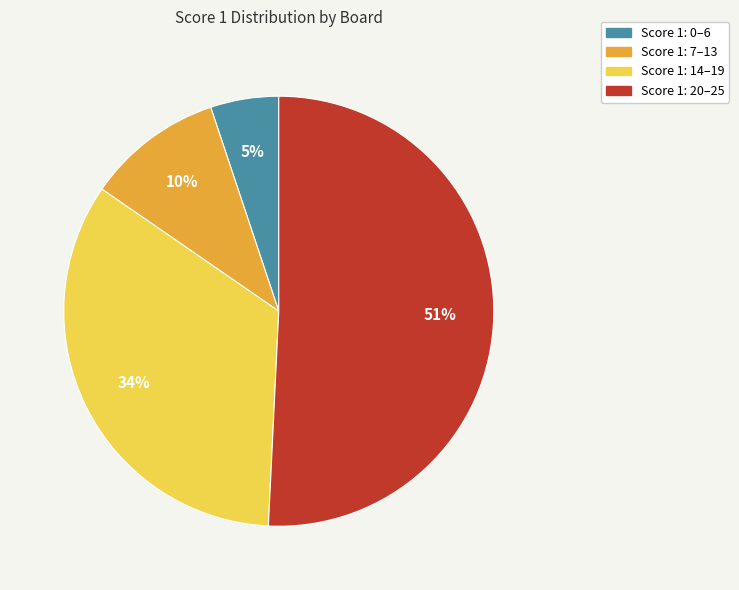

Is there a majority slice in this chart?

Yes